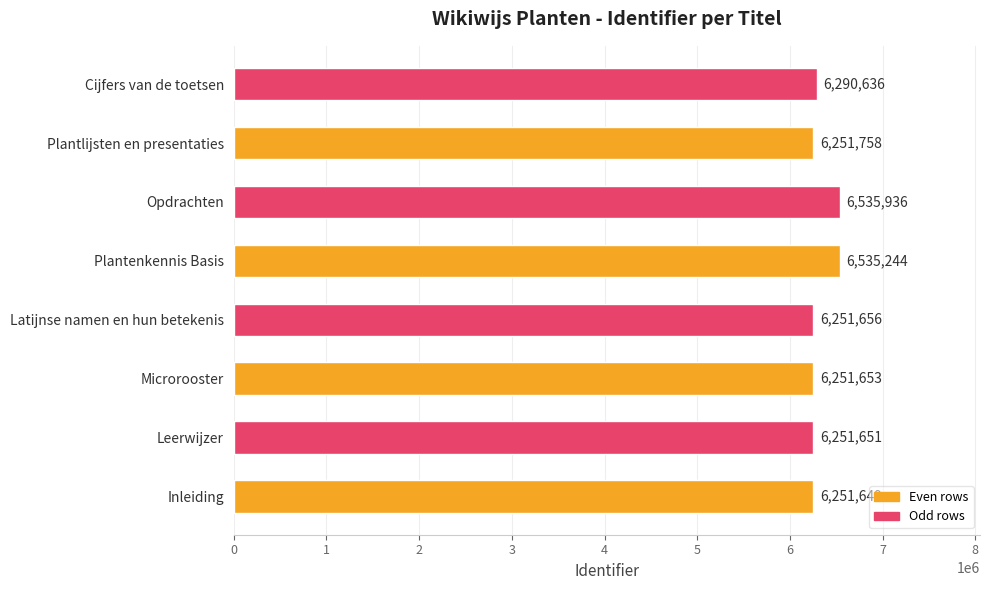

At which label is the value closest to 6393792?

Cijfers van de toetsen